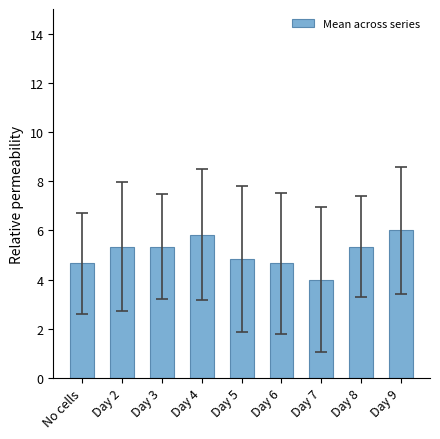

What is the label of the 1st bar from the right?

Day 9